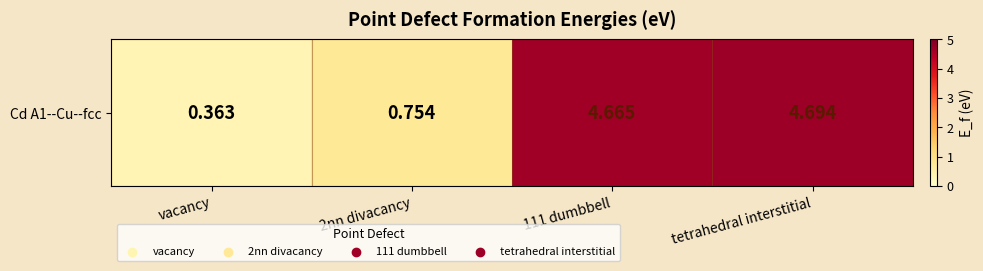

What is the difference between the second highest and minimum values?

4.3